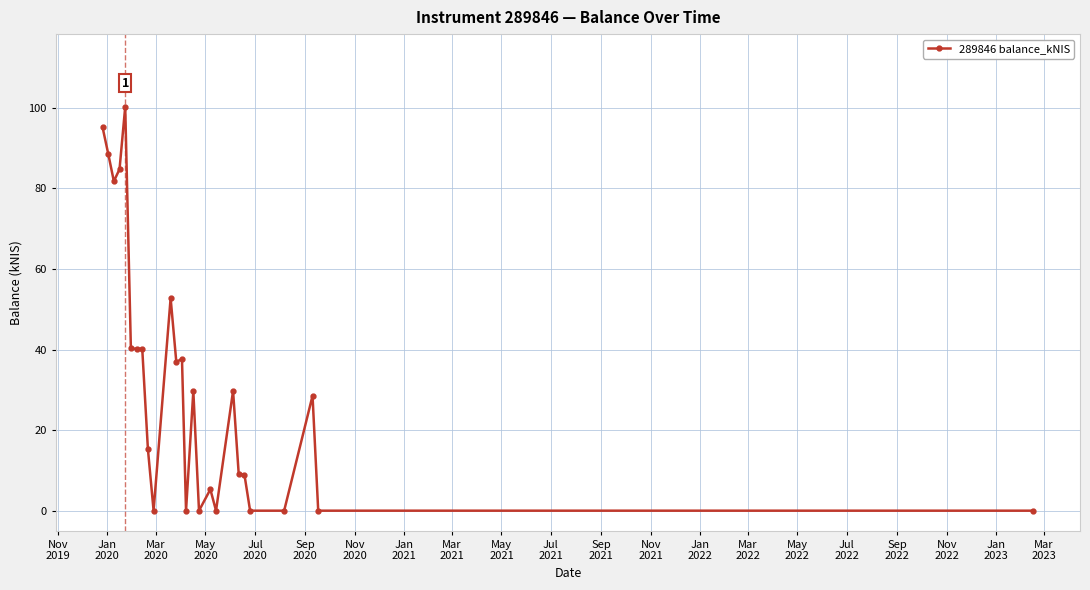

What is the difference between the second highest and minimum values?

95.3